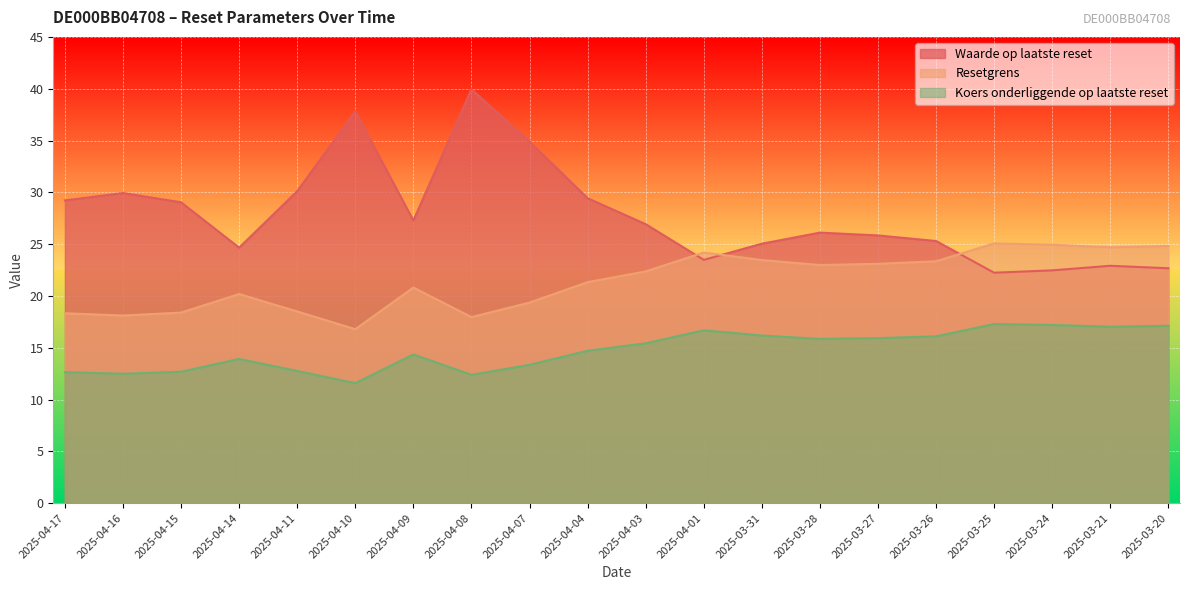

At which label is Koers onderliggende op laatste reset closest to 14?

2025-04-14